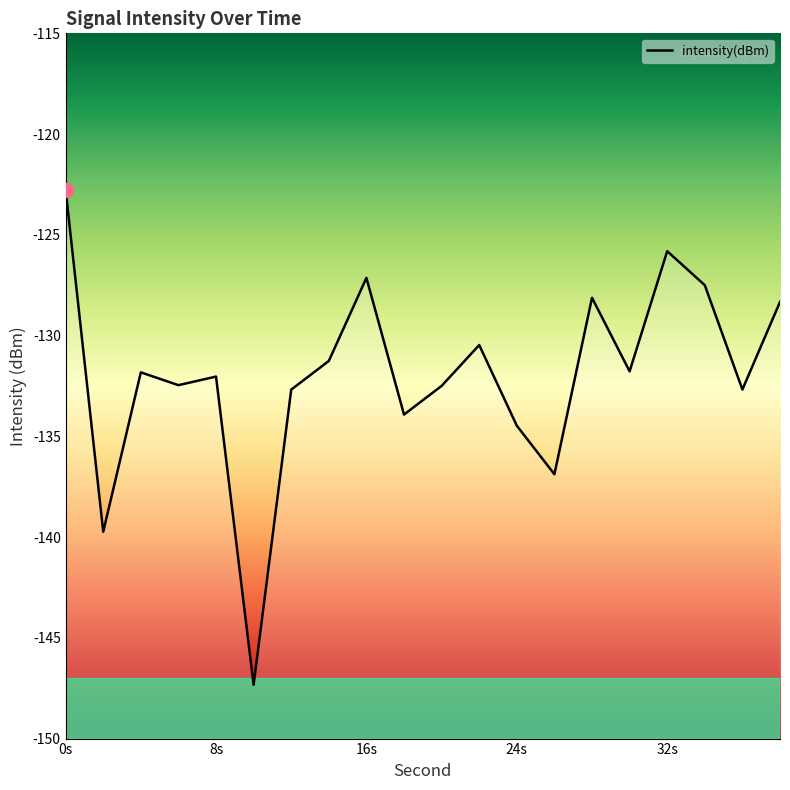

How many distinct data groups are displayed?

1